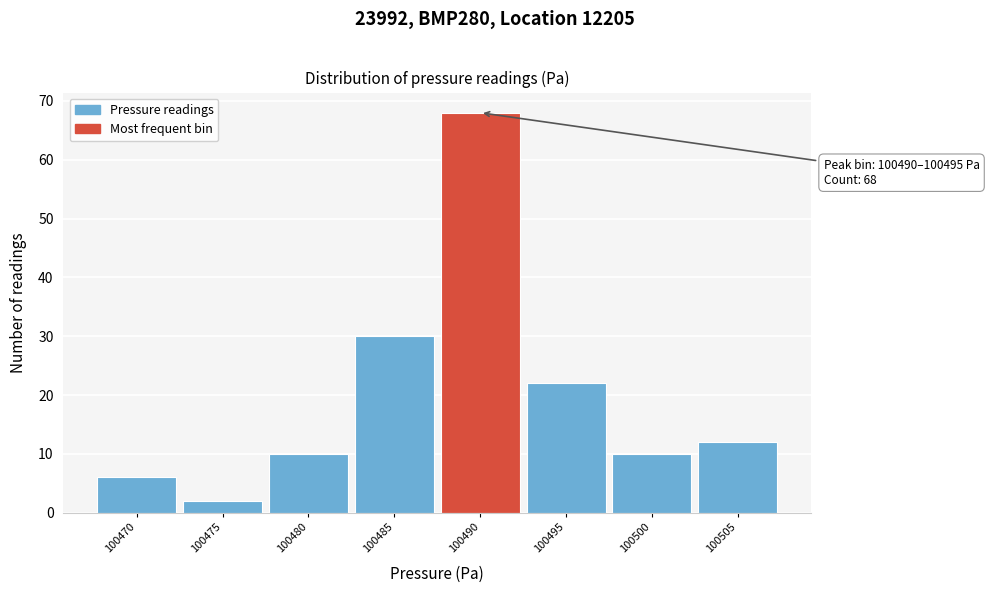

Reading right to left, what are all the values shown in this chart?

100505=12	100500=10	100495=22	100490=68	100485=30	100480=10	100475=2	100470=6